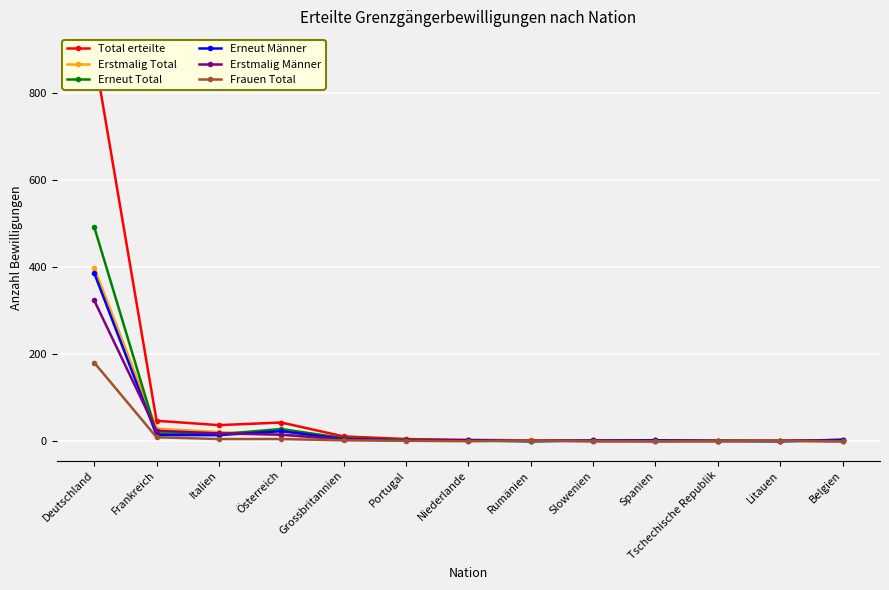

The Erstmalig Total series shows 123 at Spanien. True or false?

False